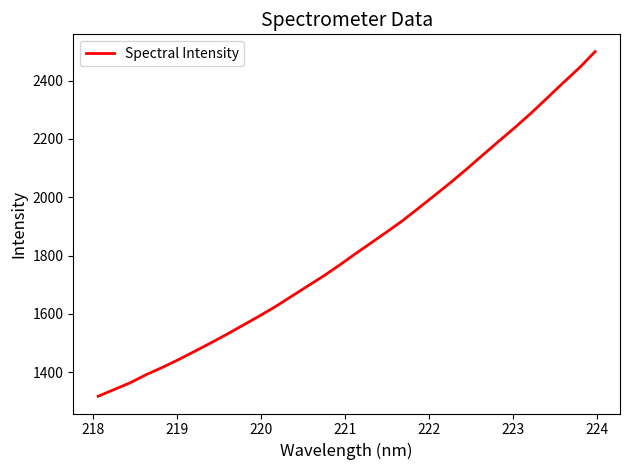

What is the difference between the maximum and minimum values?

1181.3